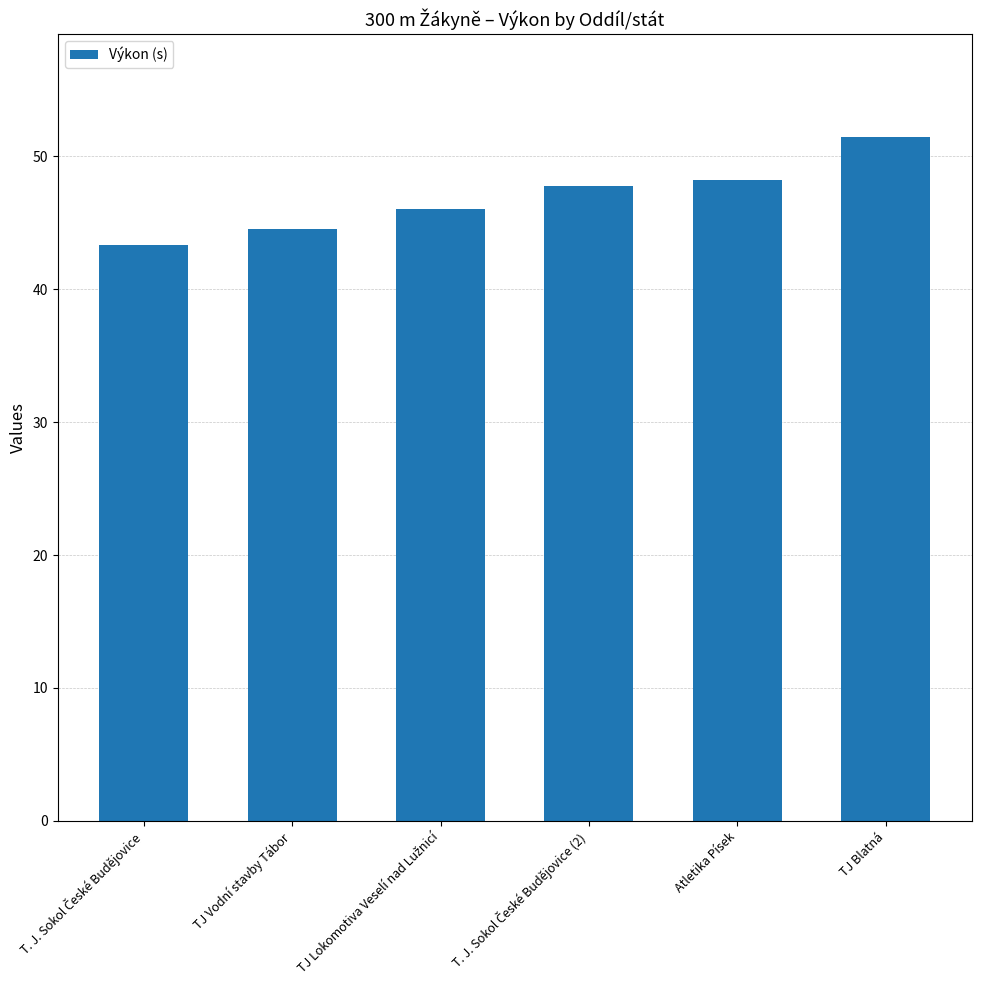

Between Atletika Písek and TJ Vodní stavby Tábor, which is larger?

Atletika Písek